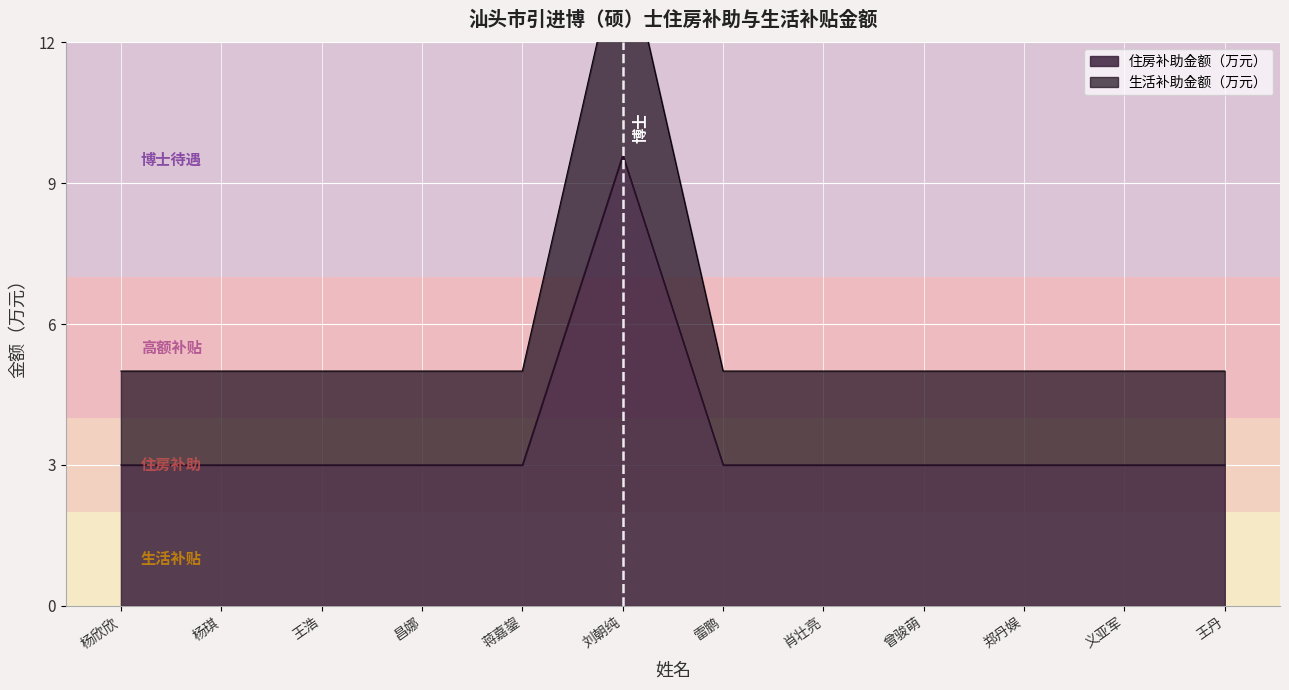

How many data points does each series have?

12